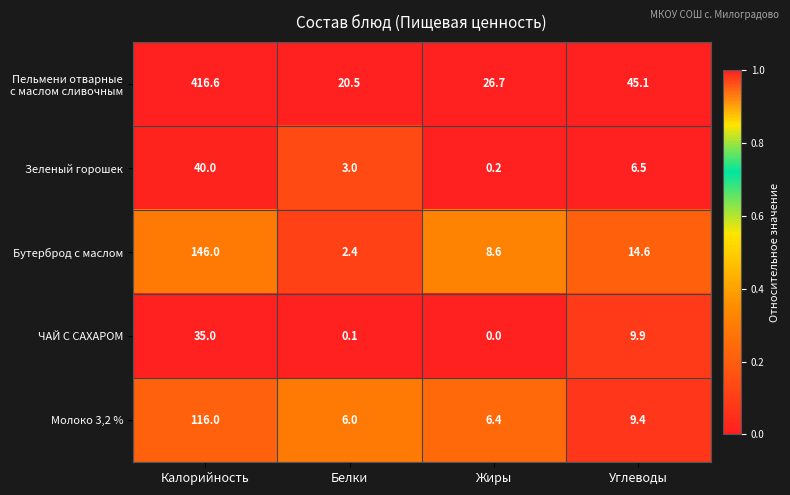

Where is ЧАЙ С САХАРОМ nearest to the value 17?

Углеводы